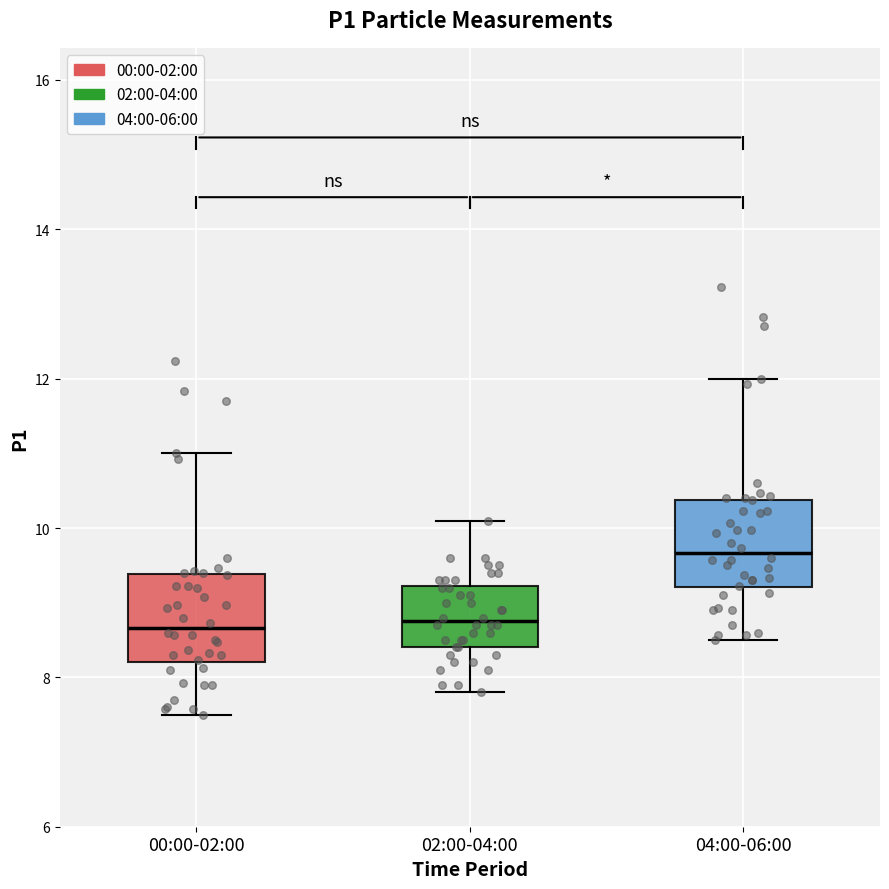

Which box has the highest median line?

04:00-06:00